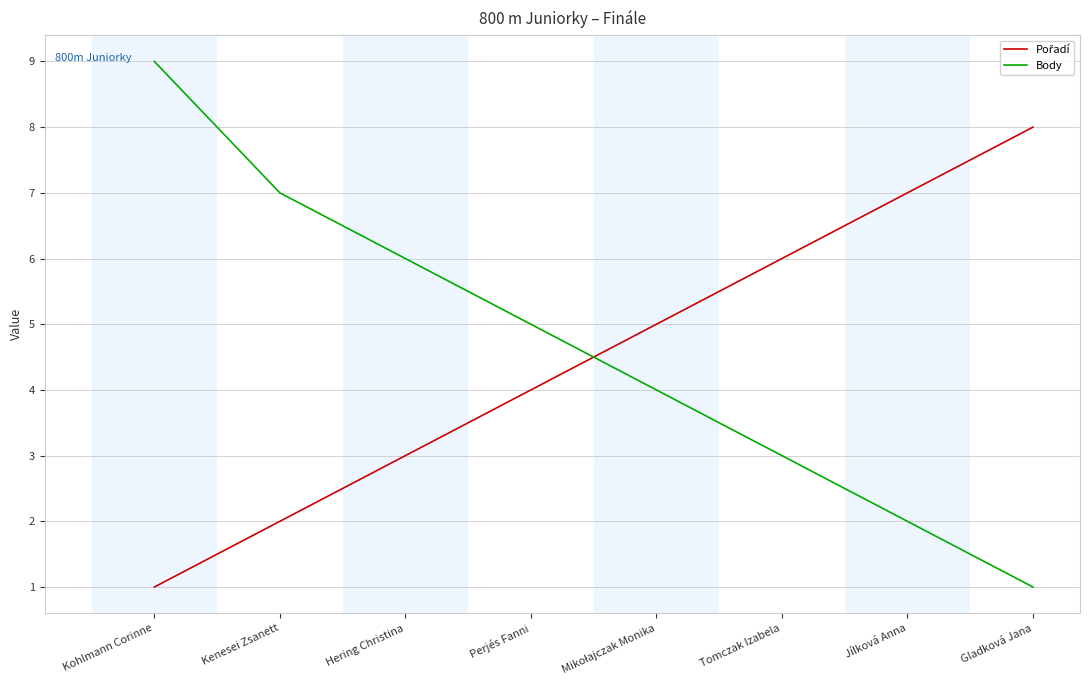

Is it true that Body equals 3 at Hering Christina?

False